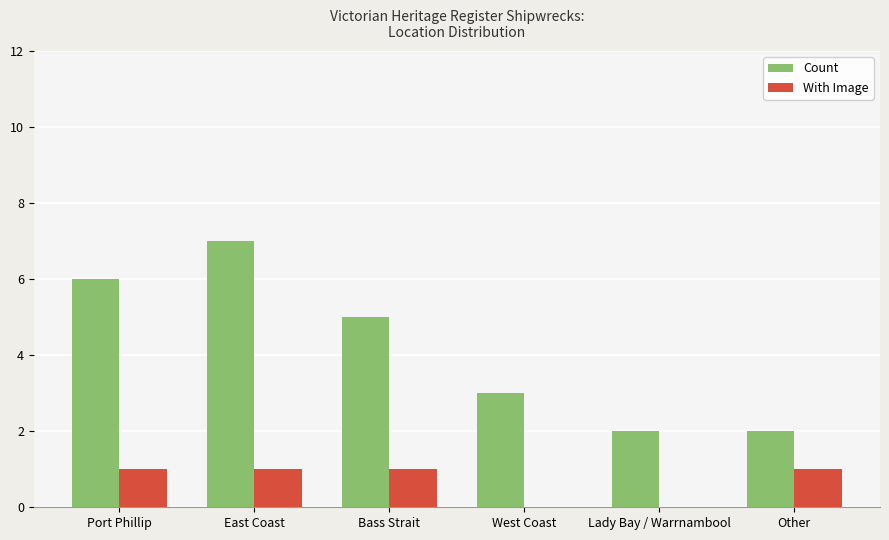

Reading left to right, extract all data points from this chart.

Count: Port Phillip=6	East Coast=7	Bass Strait=5	West Coast=3	Lady Bay / Warrnambool=2	Other=2
With Image: Port Phillip=1	East Coast=1	Bass Strait=1	West Coast=0	Lady Bay / Warrnambool=0	Other=1